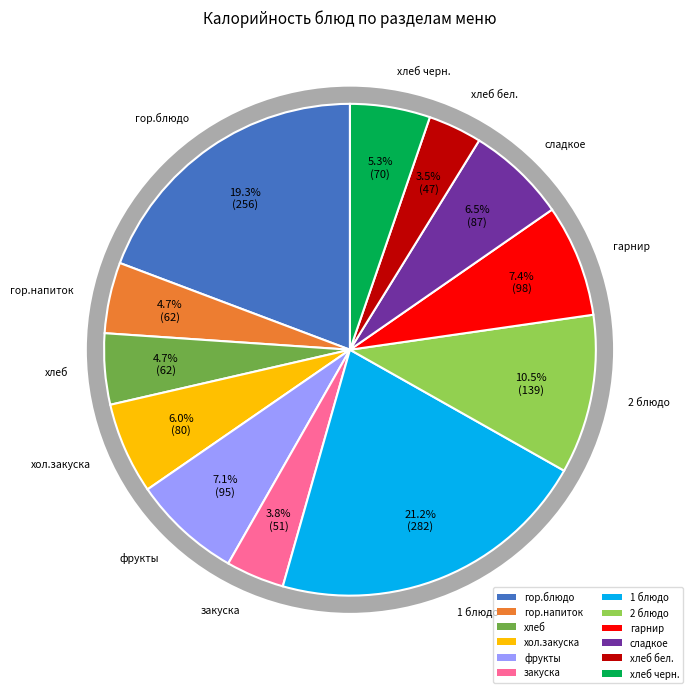

Count the number of slices in the pie.

12